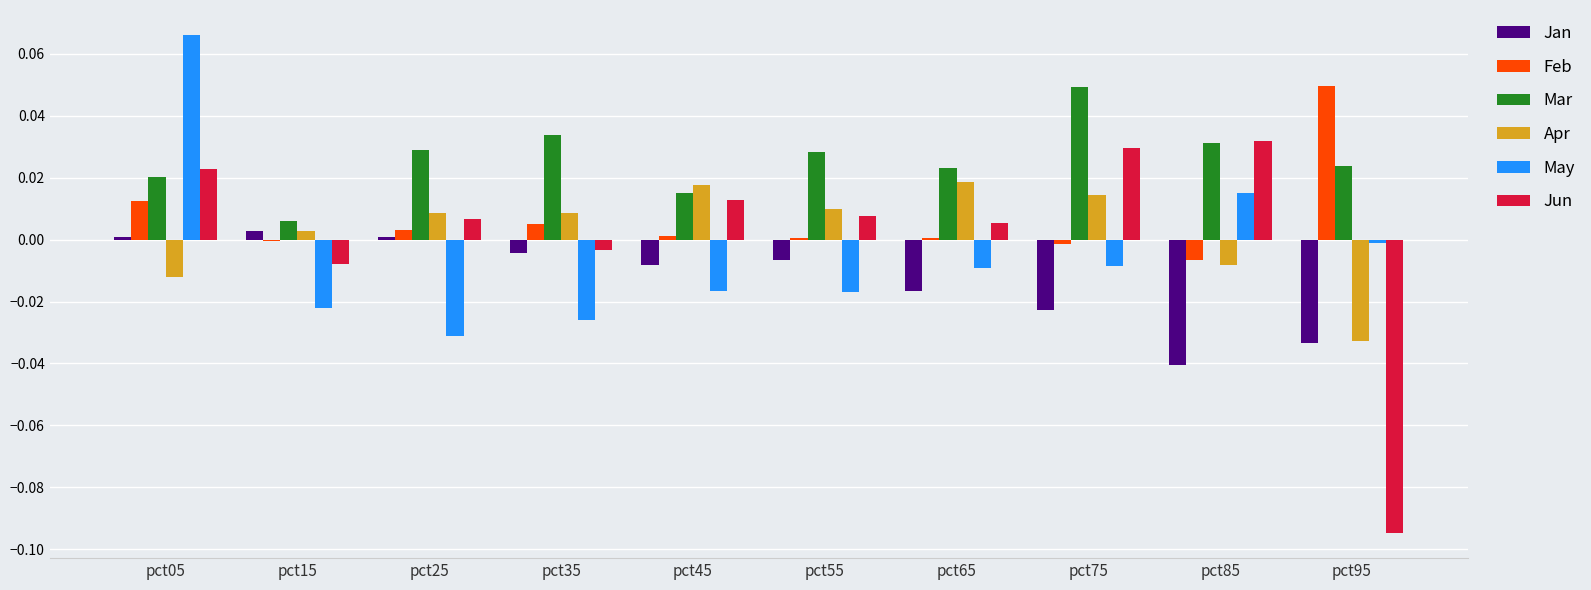

Which series changed the most between pct15 and pct35?

Mar